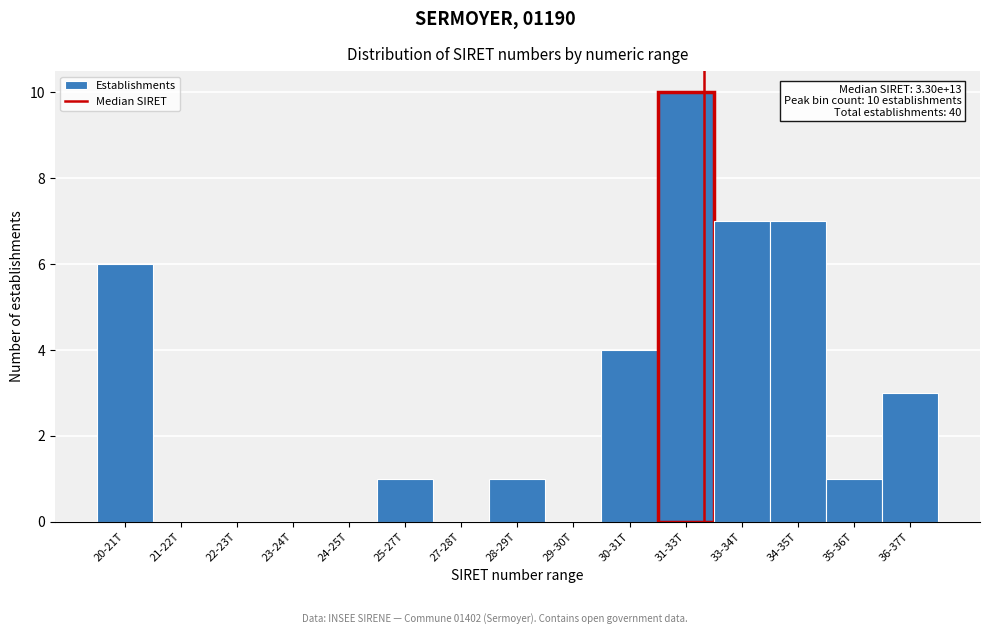

Reading right to left, extract all data points from this chart.

36-37T=3	35-36T=1	34-35T=7	33-34T=7	31-33T=10	30-31T=4	29-30T=0	28-29T=1	27-28T=0	25-27T=1	24-25T=0	23-24T=0	22-23T=0	21-22T=0	20-21T=6